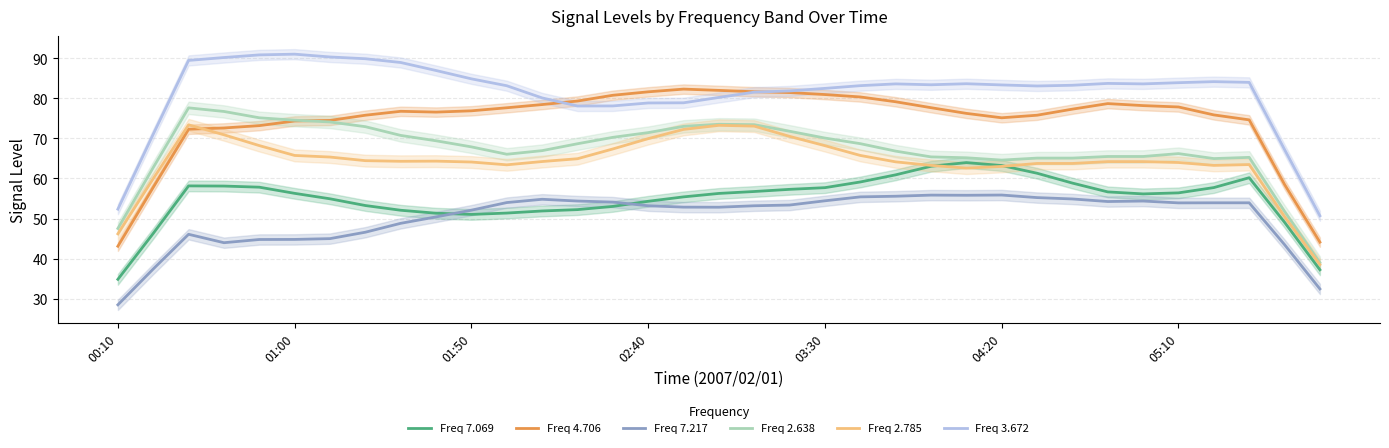

True or false: Freq 2.785 and Freq 2.638 cross at least once.

False